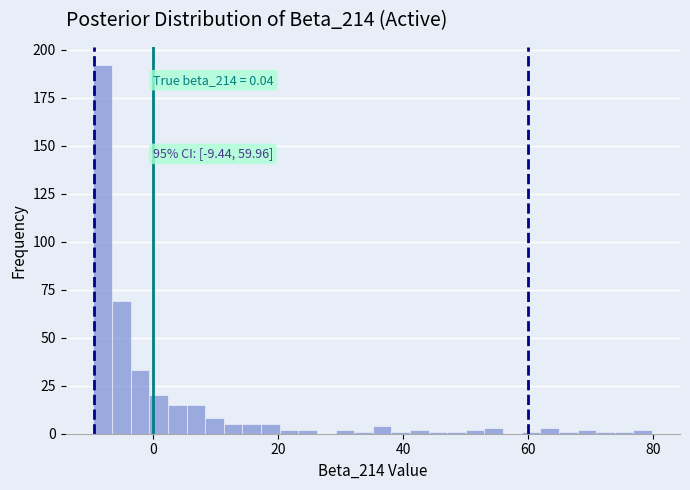

Read against the x-axis, roughly where is the centre of the tallest bar?

-8